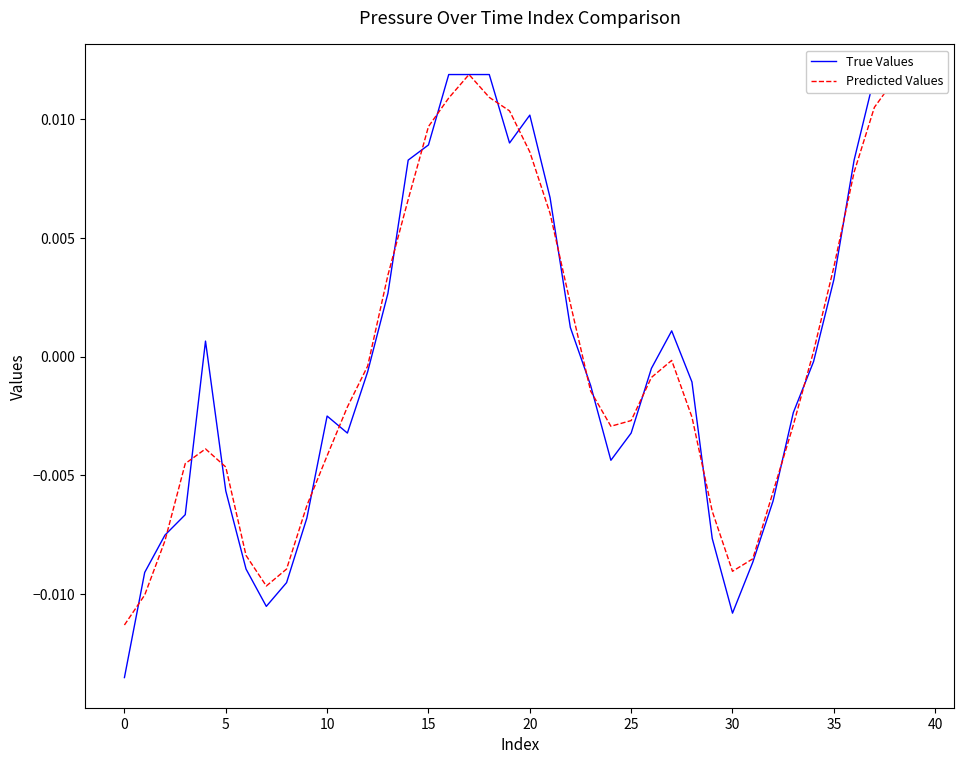

Which series has the widest spread of values?

True Values